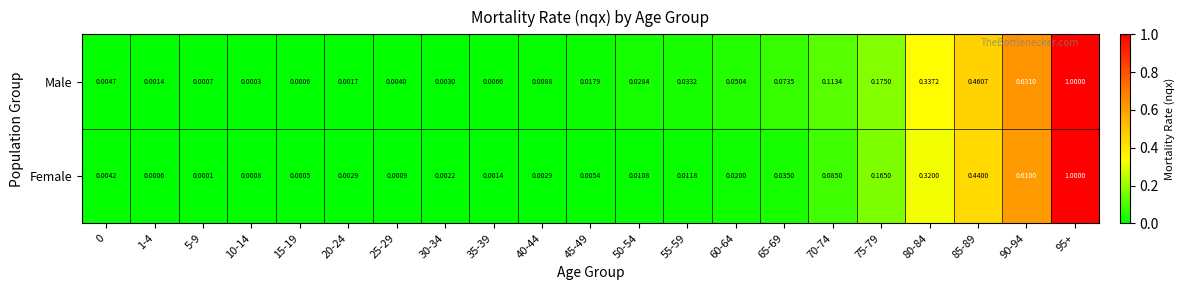

At 75-79, list the series in order from largest to smallest.

Male, Female